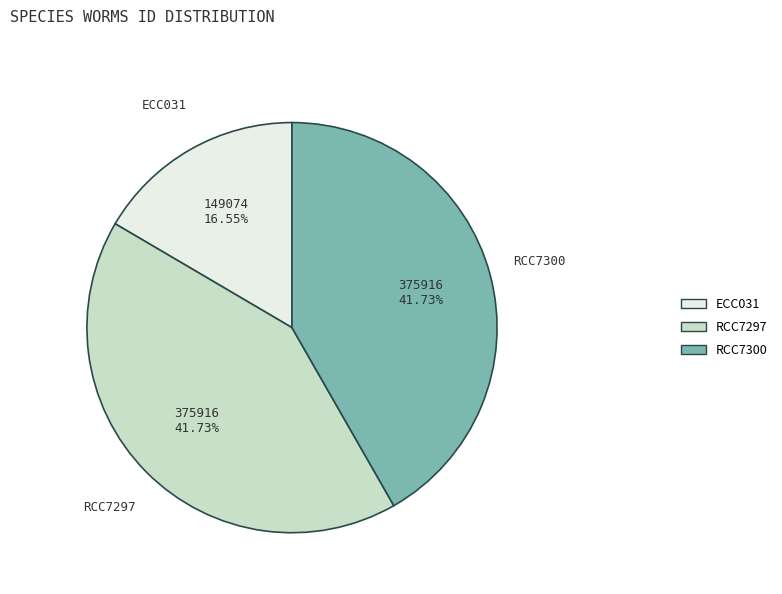

Is it true that RCC7297 is 42% of the pie?

True